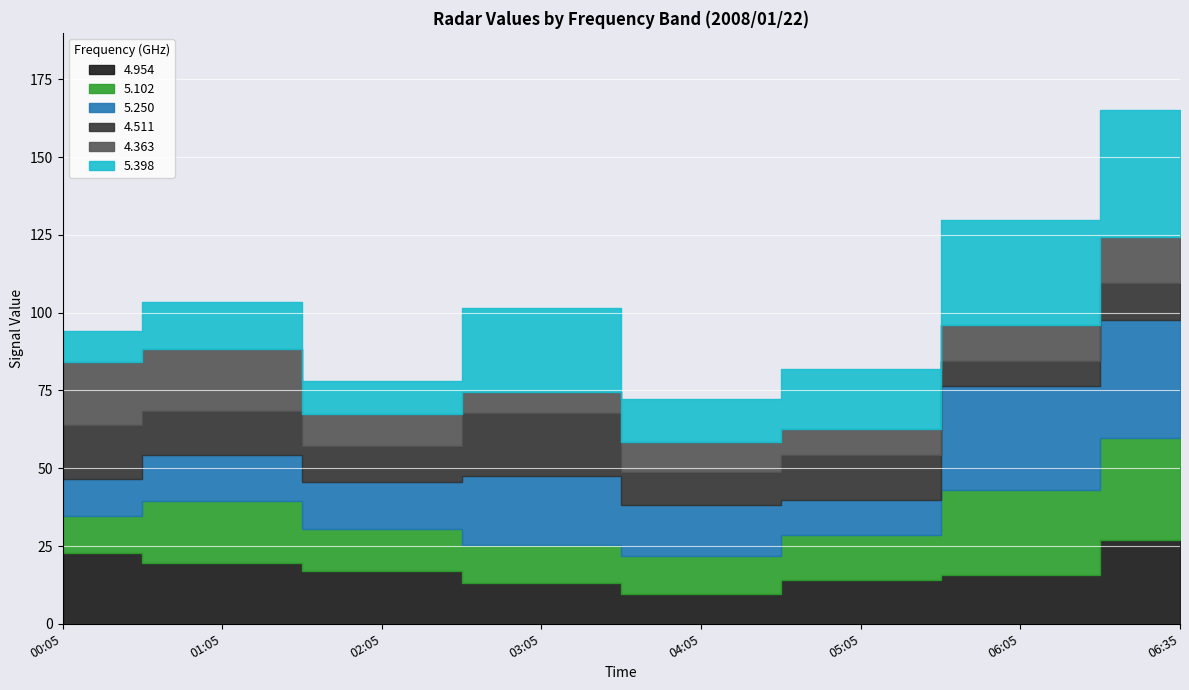

What is the label of the 2nd point from the left?

2008/01/22 01:05